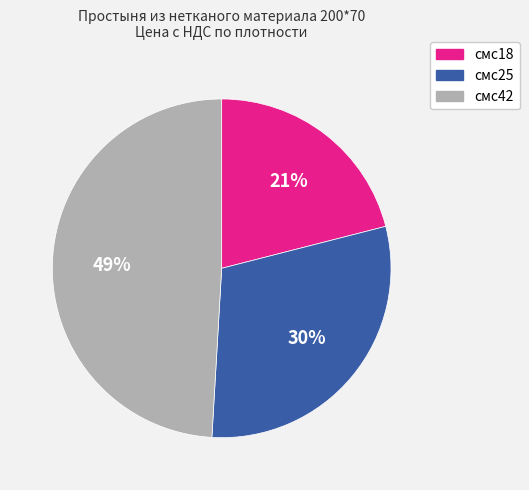

Between смс42 and смс18, which is larger?

смс42